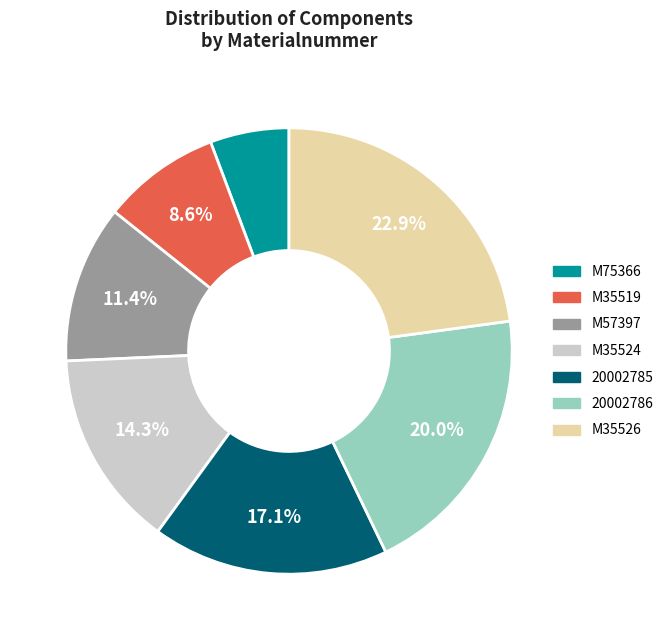

Rank the categories by value from lowest to highest.

M75366, M35519, M57397, M35524, 20002785, 20002786, M35526